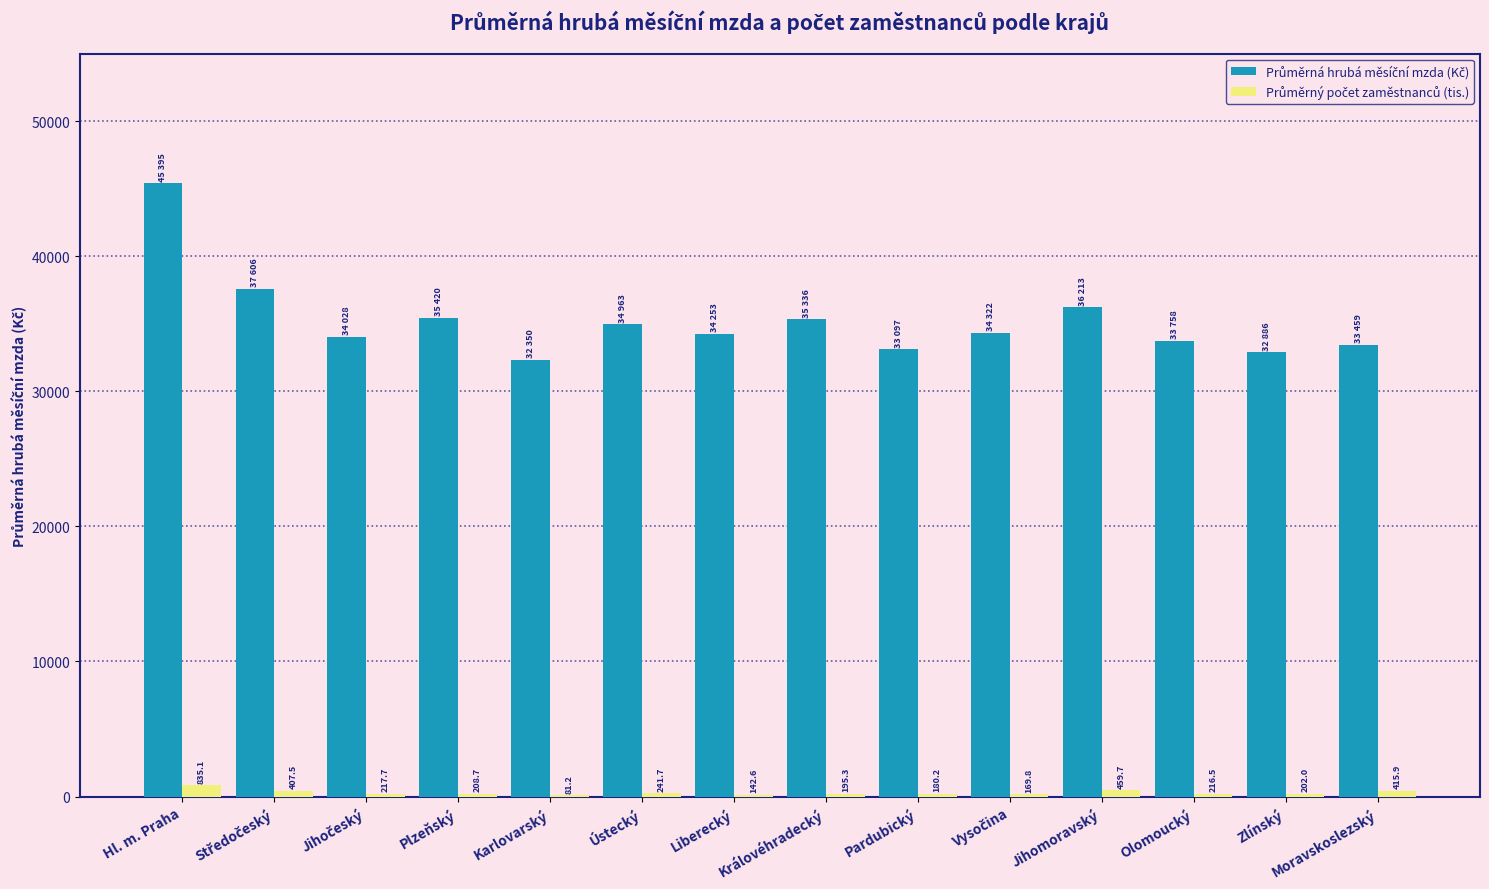

At which category is the sum across all series the highest?

Hl. m. Praha